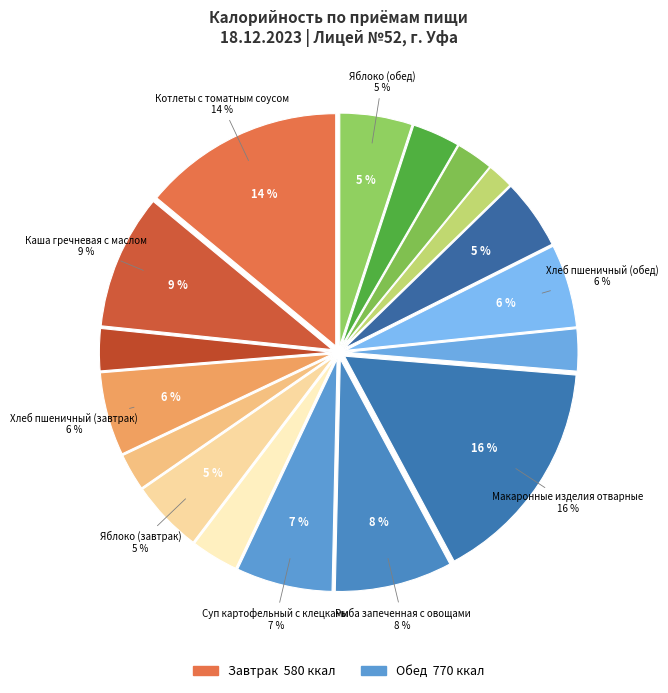

Does Обед represent more than half of the total?

Yes